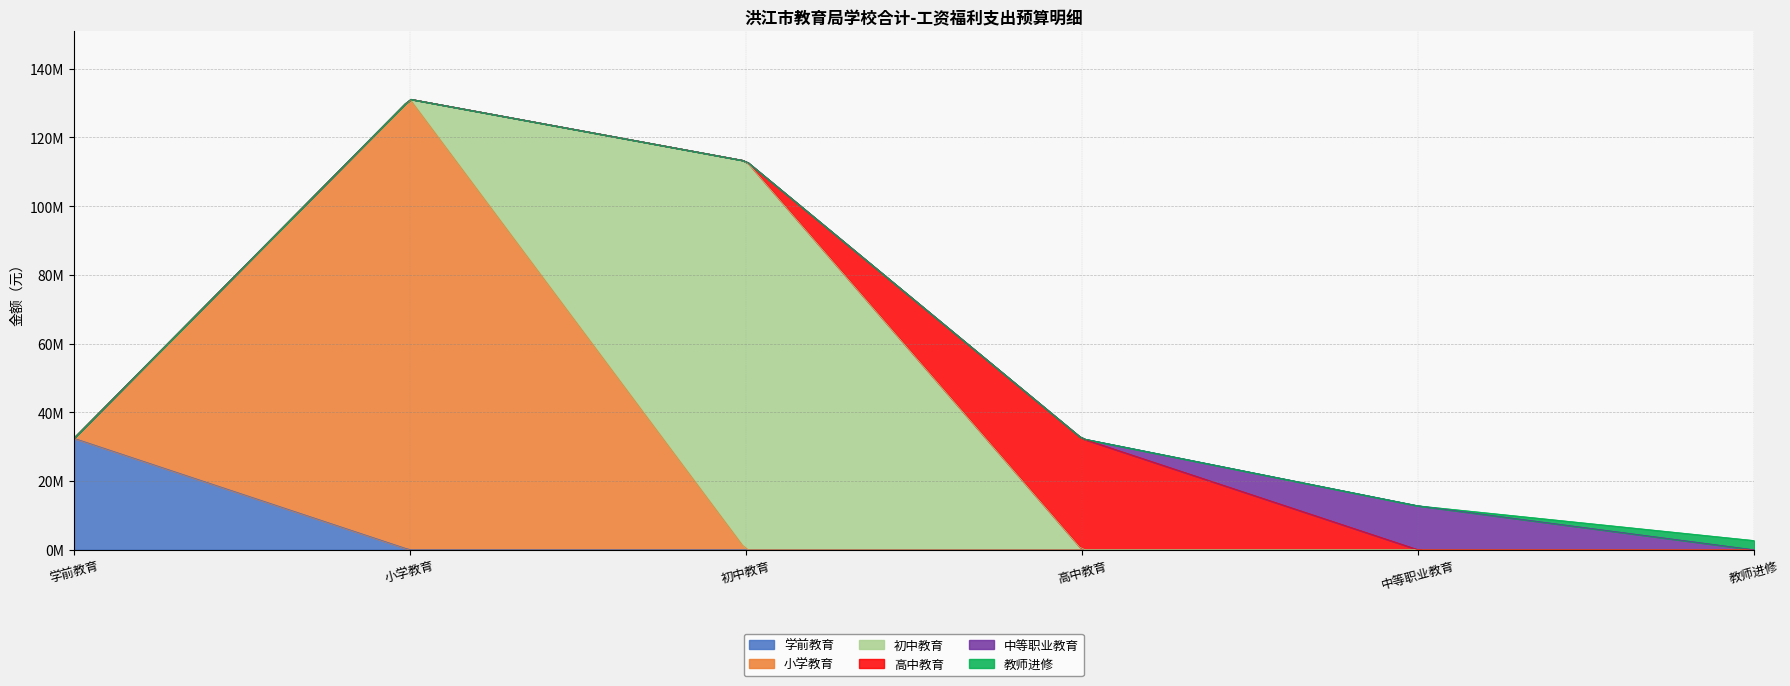

True or false: the data shows 222235854 at 小学教育.

False